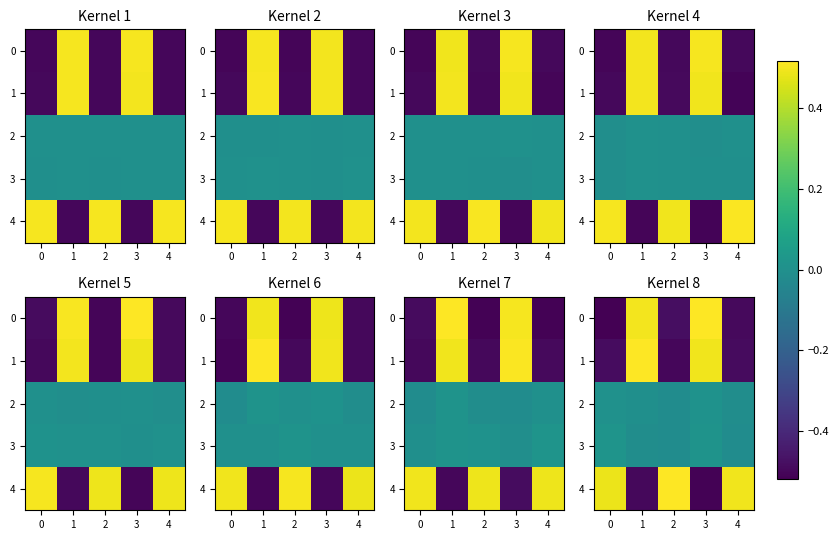

At how many categories does at least one series exceed 0?

5